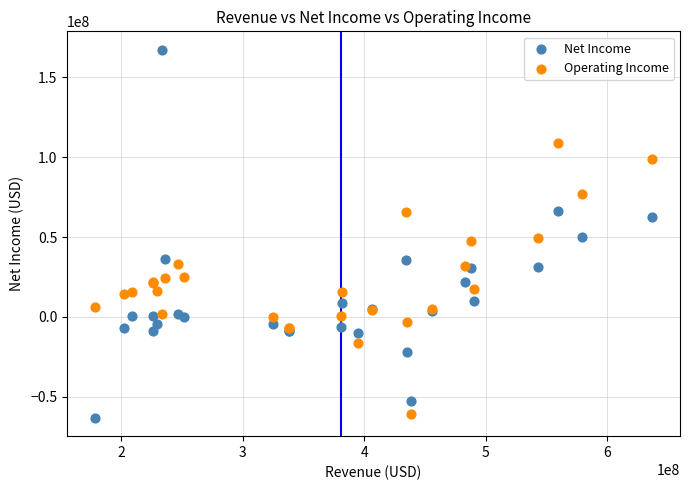

Which series has the largest Y range (max minus min)?

Net Income